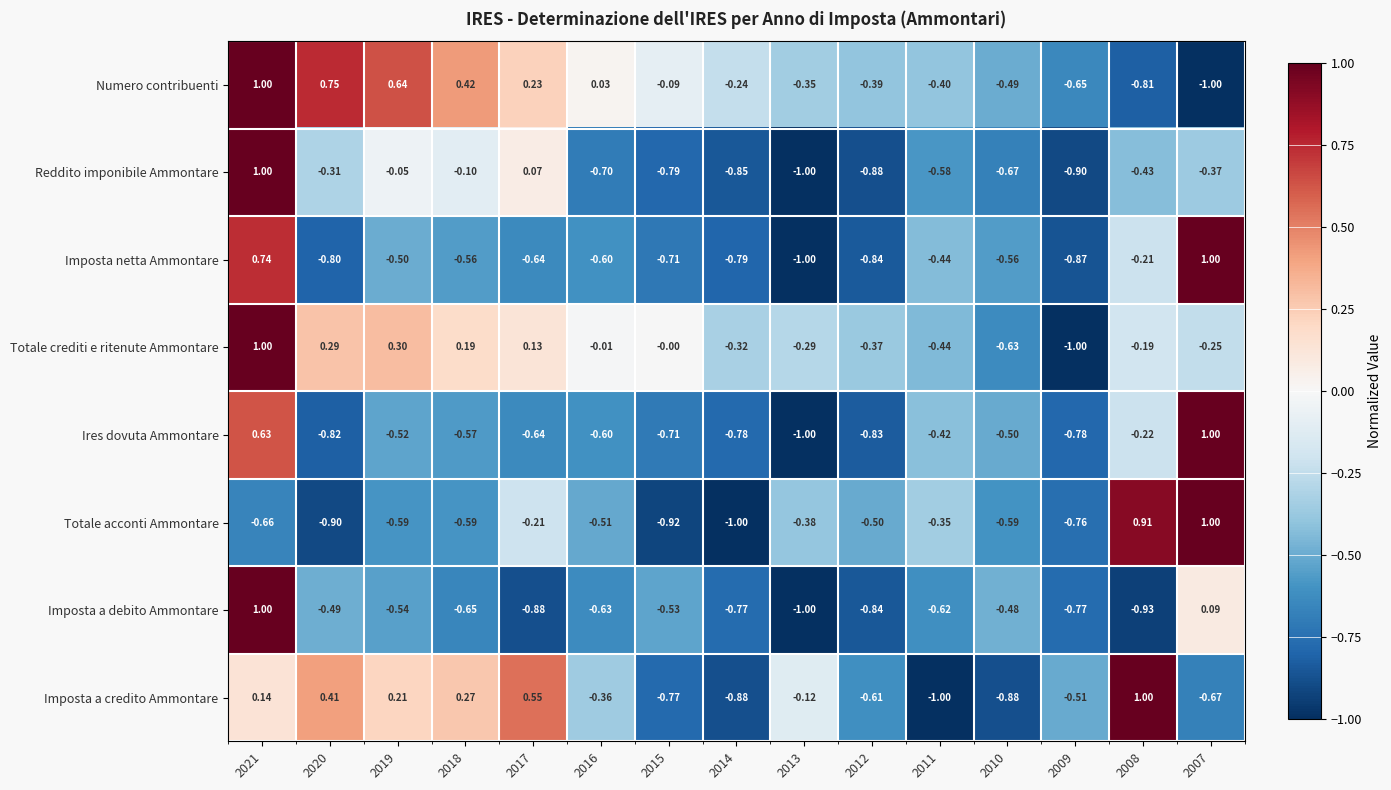

Which series changed the most between 2016 and 2008?

Totale acconti Ammontare